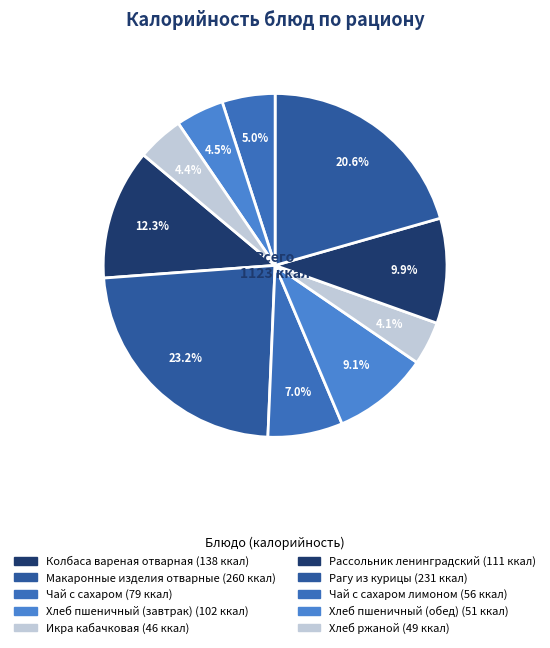

Count the number of slices in the pie.

10